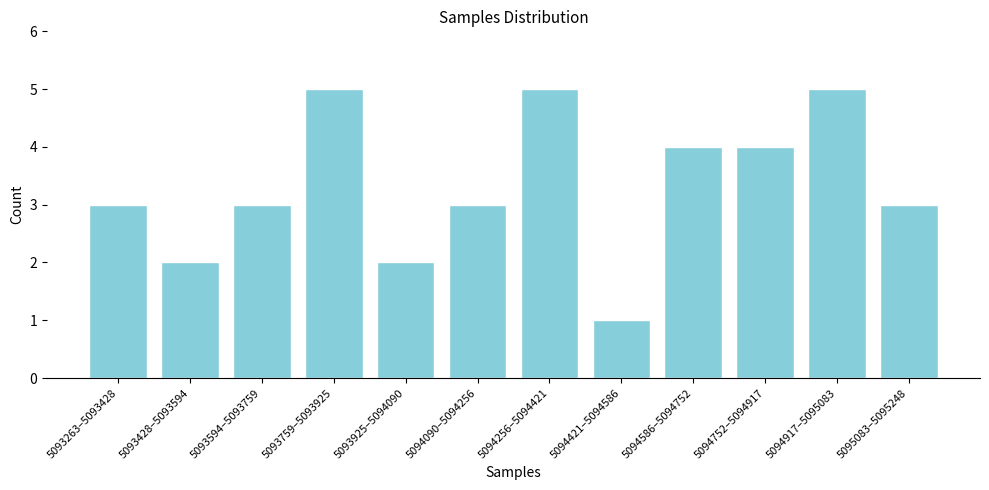

Reading right to left, extract all data points from this chart.

3	5	4	4	1	5	3	2	5	3	2	3